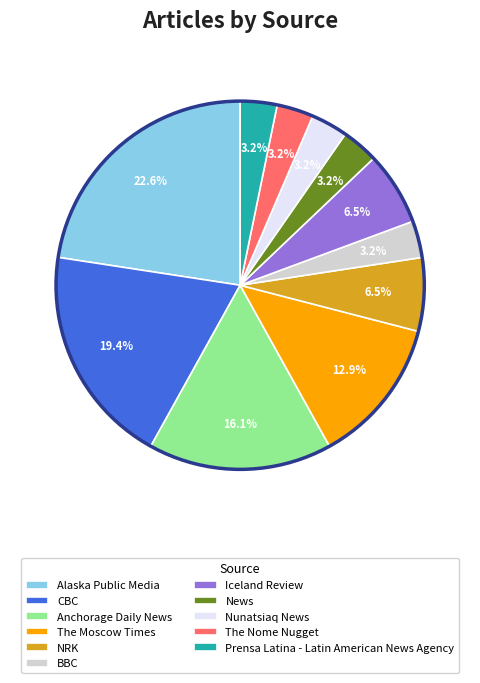

What percentage is the Anchorage Daily News slice, to the nearest percent?

16%